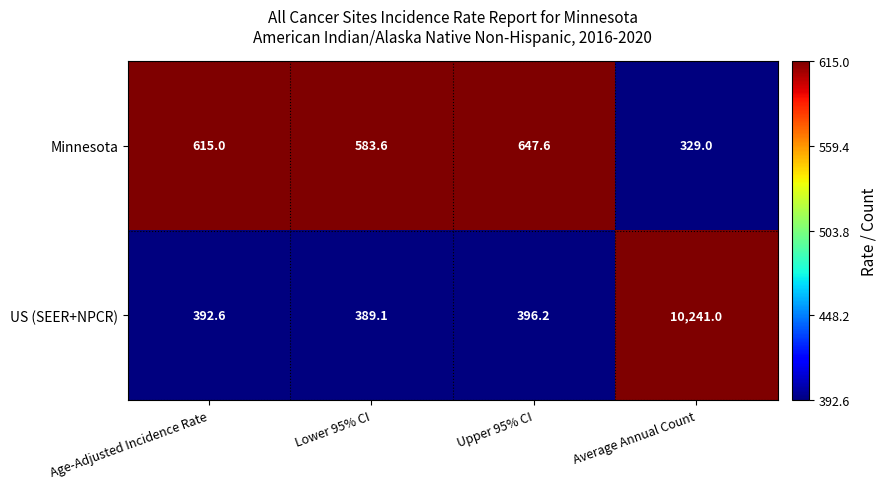

At which category is the sum across all series the highest?

Average Annual Count